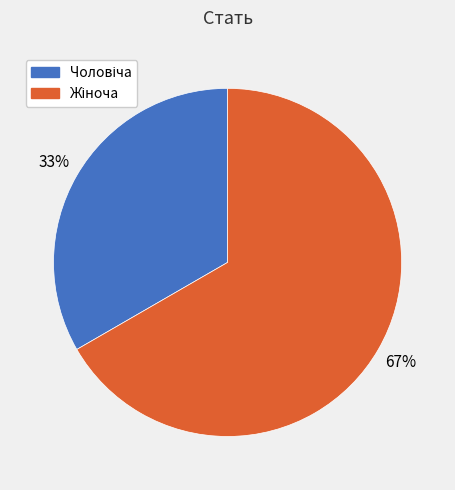

Does any single category account for the majority?

Yes